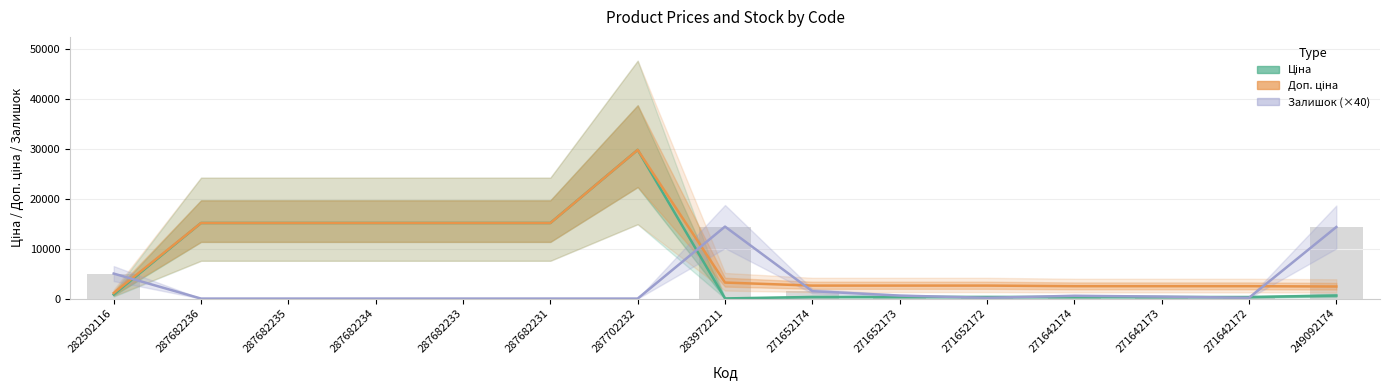

What is the label of the 12th bar from the left?

271642174